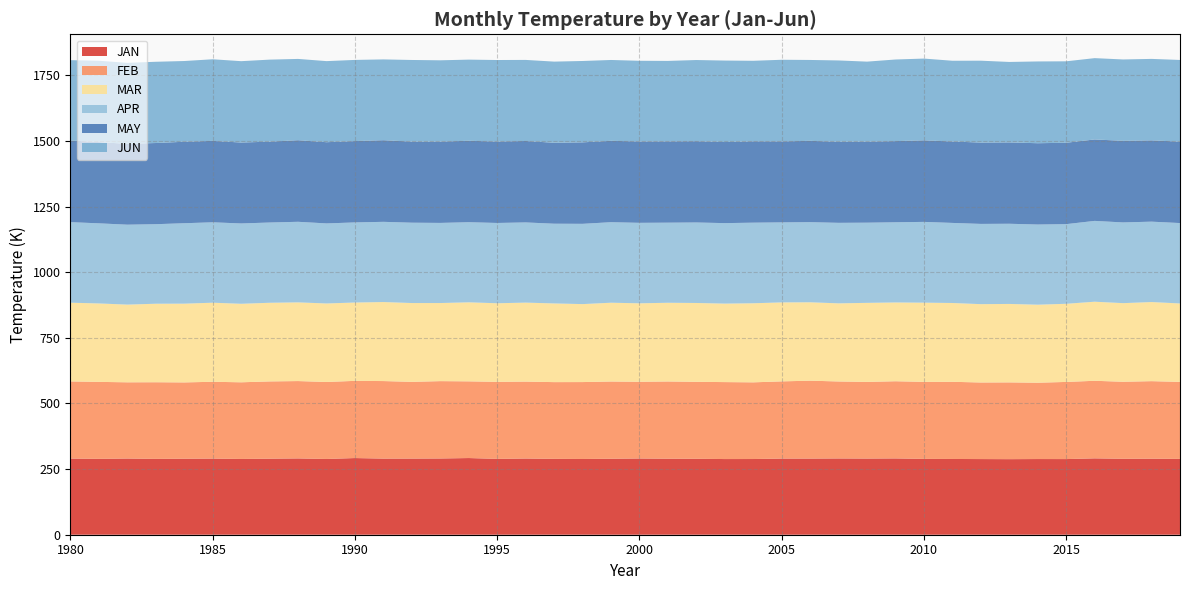

Reading left to right, what are all the values shown in this chart?

JAN: 290.1	289.1	290.3	288.9	289.6	290.0	288.6	289.7	290.7	288.6	292.1	290.0	290.1	290.4	292.1	288.9	290.3	289.0	288.5	289.5	290.4	289.6	289.3	288.2	288.4	290.1	290.1	290.6	290.2	290.7	288.9	288.6	288.2	287.9	288.3	288.2	290.9	289.3	289.6	288.9
FEB: 293.9	293.2	290.4	292.0	290.7	292.6	292.0	294.3	294.7	293.3	294.1	295.4	292.3	294.7	292.2	293.5	293.0	292.3	293.0	294.2	292.3	294.2	293.2	293.2	292.1	294.1	296.8	293.2	292.0	294.0	293.4	294.0	291.8	292.4	290.8	293.9	295.5	293.4	295.4	293.4
MAR: 299.8	298.8	296.0	299.1	300.0	301.2	299.1	299.6	299.8	299.1	298.4	301.0	300.2	297.5	301.1	299.4	300.9	299.8	297.0	300.1	298.9	299.8	300.3	299.0	301.2	300.9	298.6	297.6	301.1	300.1	301.7	300.2	298.4	298.8	297.2	297.7	301.2	299.5	301.4	298.7
APR: 306.8	305.2	304.5	303.0	306.4	306.3	306.0	305.7	307.0	304.9	305.1	305.5	306.1	305.2	305.2	305.9	305.5	303.7	305.8	306.8	306.6	305.1	306.7	306.6	307.0	304.8	305.2	306.7	305.4	305.5	307.7	305.1	305.7	305.5	305.4	303.4	307.9	307.5	306.2	306.3
MAY: 311.1	309.5	308.0	309.2	310.4	310.2	308.2	308.1	310.8	309.4	309.9	311.0	308.9	309.8	310.3	310.1	310.2	308.3	310.4	310.0	309.9	309.7	309.6	308.9	310.0	308.6	309.8	308.8	308.7	309.2	310.7	310.2	309.8	309.9	309.7	310.0	310.3	310.9	309.7	310.1
JUN: 306.1	309.8	308.5	309.5	307.5	310.8	310.0	312.5	309.6	308.9	309.2	307.8	311.0	309.7	309.0	310.6	308.8	309.2	309.9	308.0	307.3	306.5	309.2	310.4	306.7	310.9	308.1	309.8	304.8	310.9	311.4	307.5	312.0	306.5	311.5	310.3	309.8	310.0	310.3	311.2